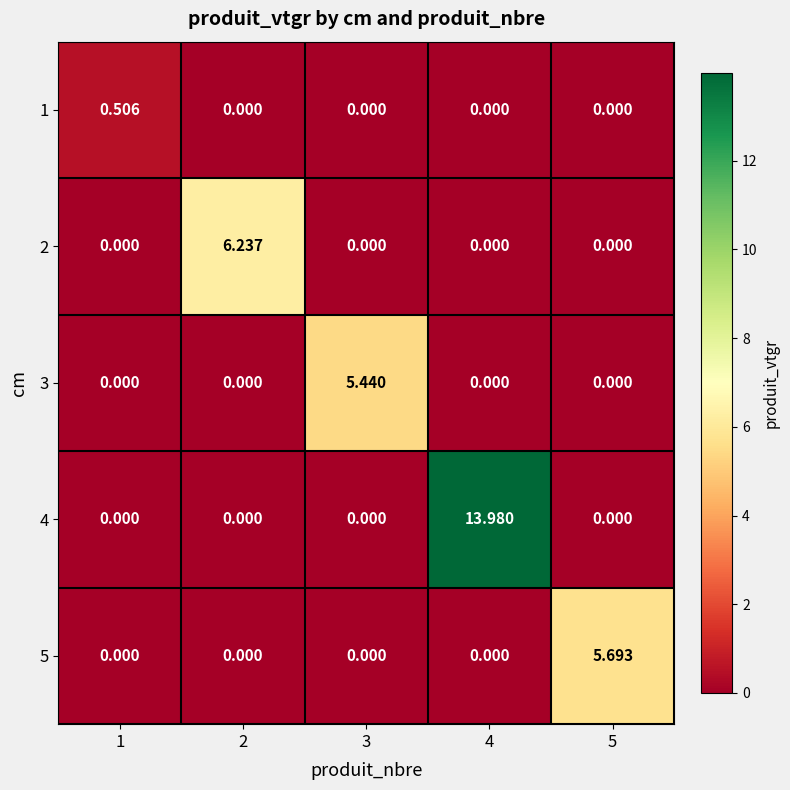

Is the value of 1 at 4 greater than the value of 5 at 5?

No